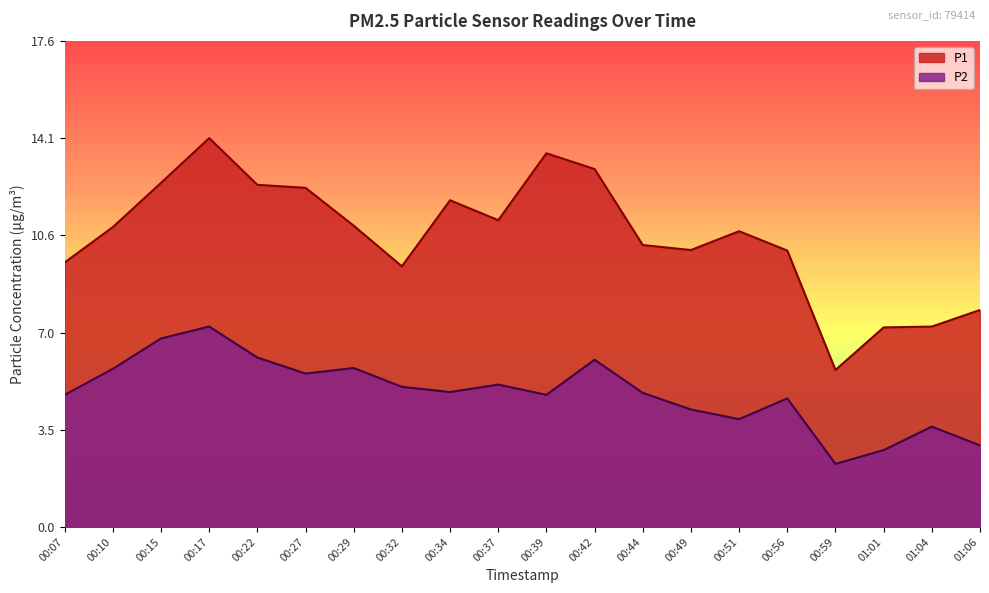

List the labels in order of P1 value, largest first.

00:17, 00:39, 00:42, 00:15, 00:22, 00:27, 00:34, 00:37, 00:29, 00:10, 00:51, 00:44, 00:49, 00:56, 00:07, 00:32, 01:06, 01:04, 01:01, 00:59